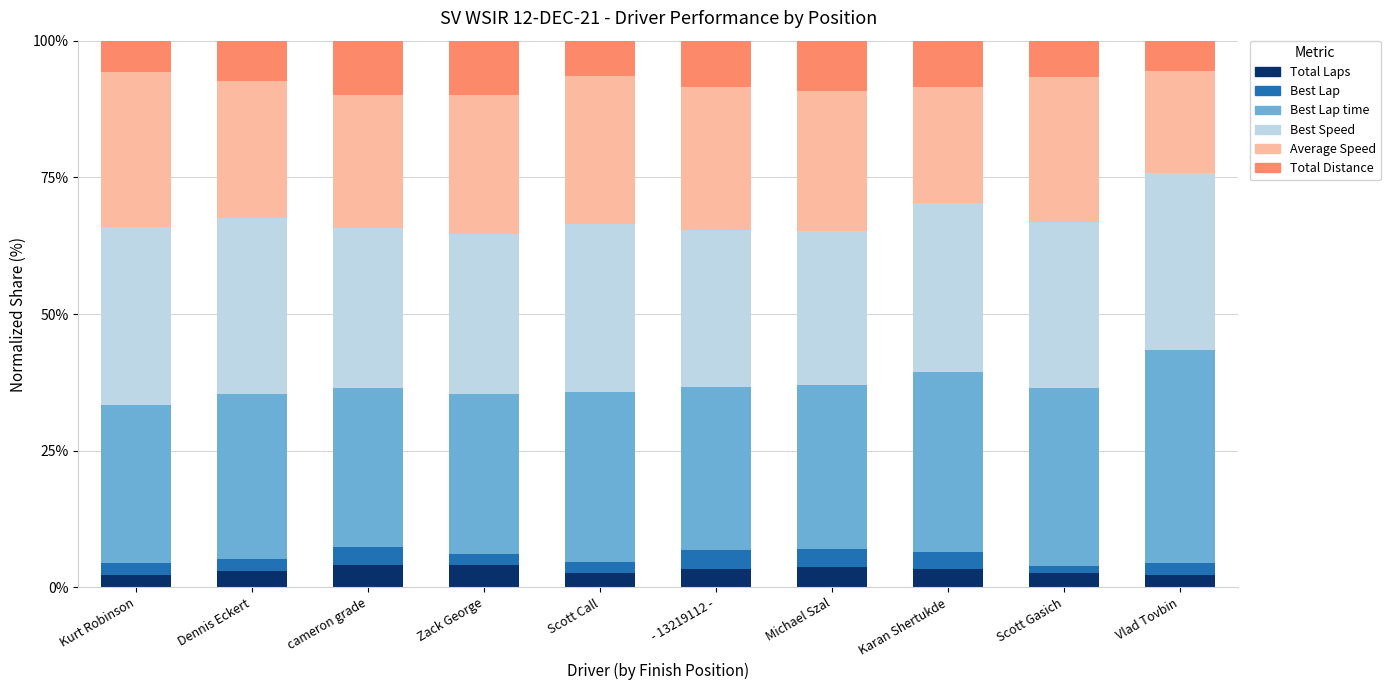

What is the sum of the Total Laps values at cameron grade and Zack George?

8.0